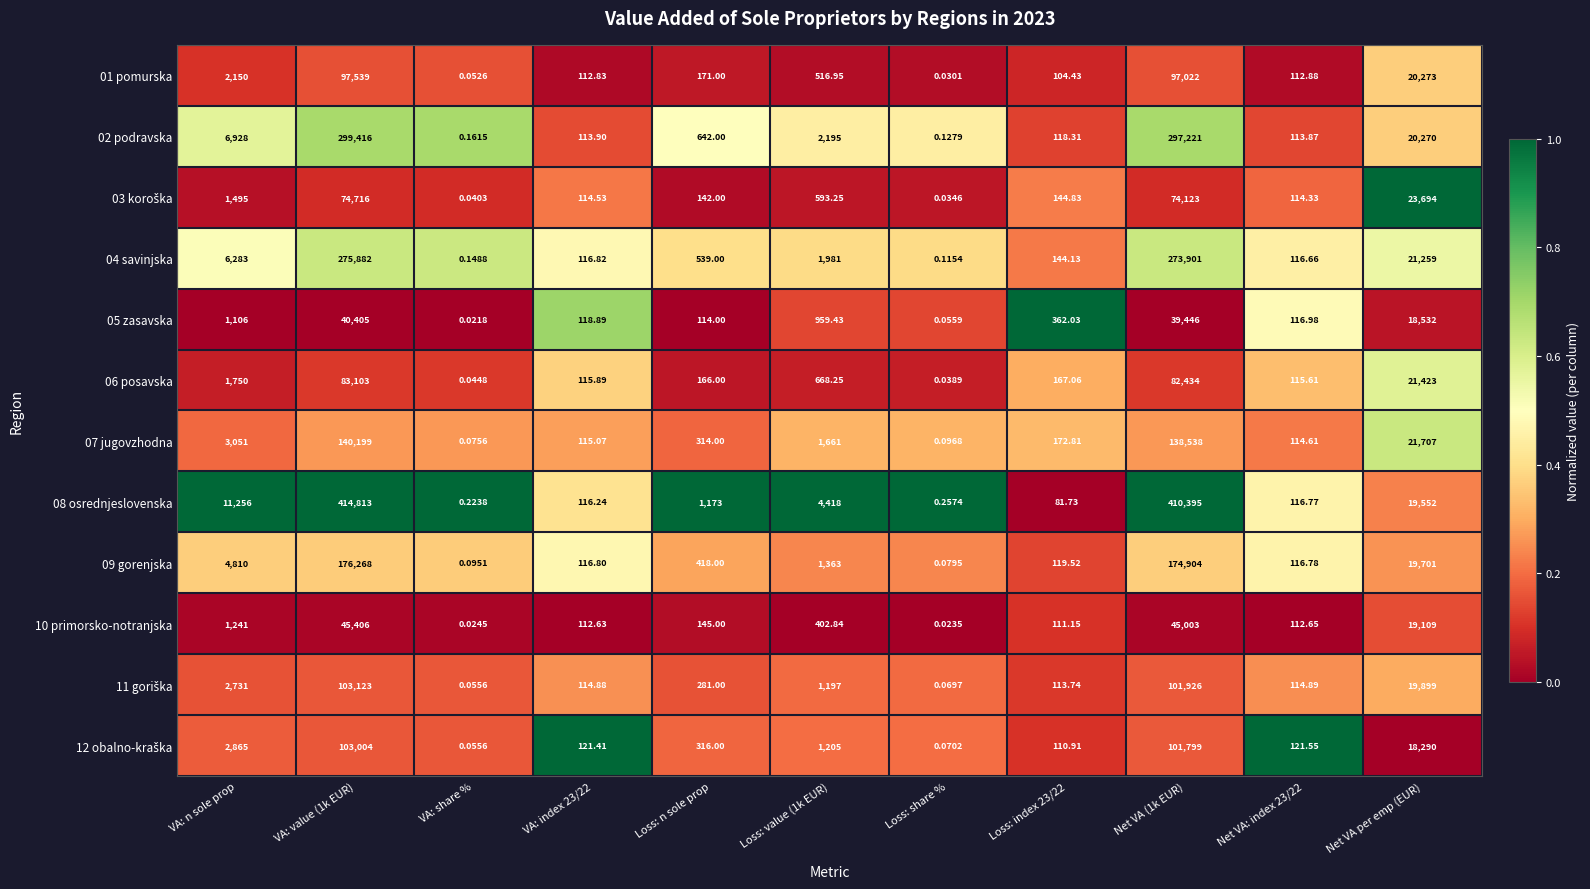

Where is 08 osrednjeslovenska nearest to the value 207406?

Net VA per emp (EUR)